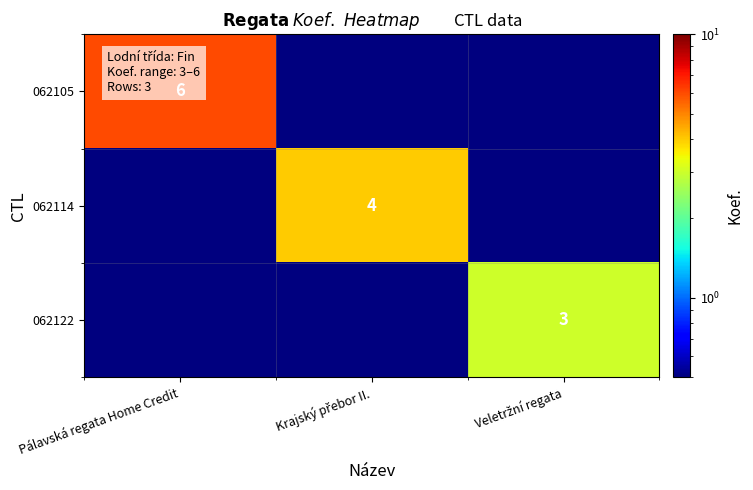

Is it true that 062105 equals 9.1 at Pálavská regata Home Credit?

False